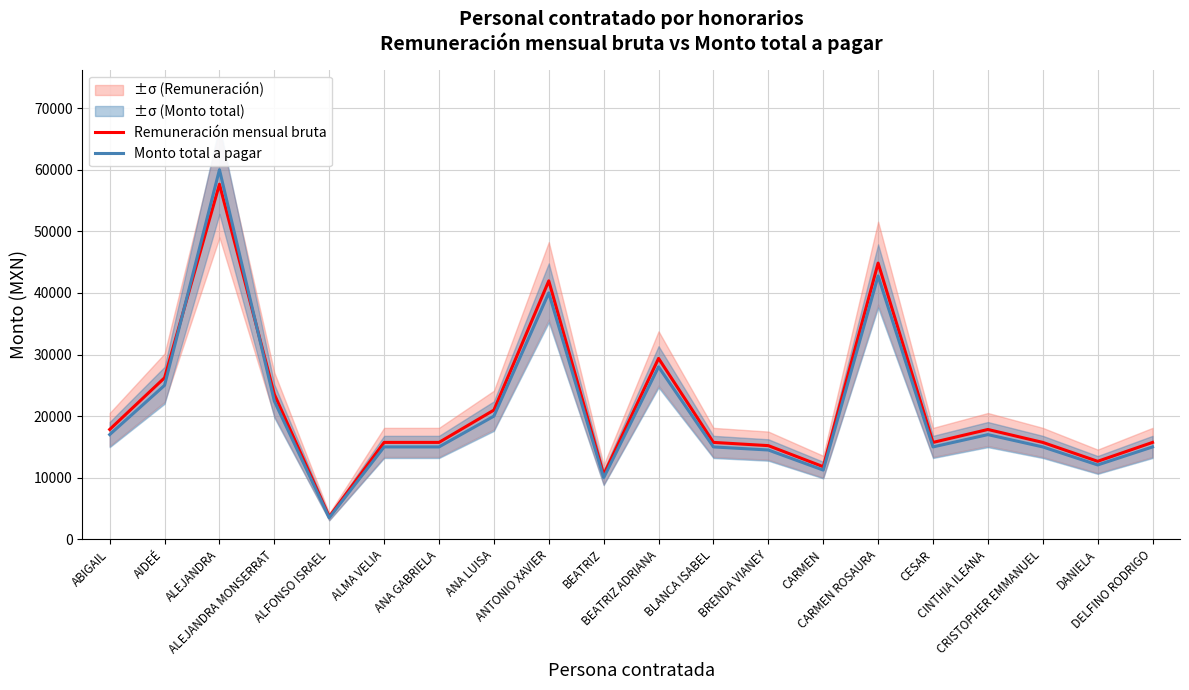

List the series in order of their overall mean, highest first.

Remuneración mensual bruta, Monto total a pagar